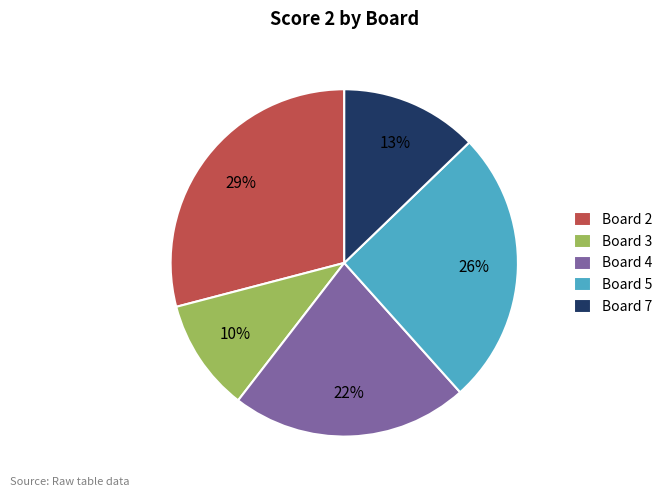

Is the sum of Board 4 and Board 7 greater than half?

No